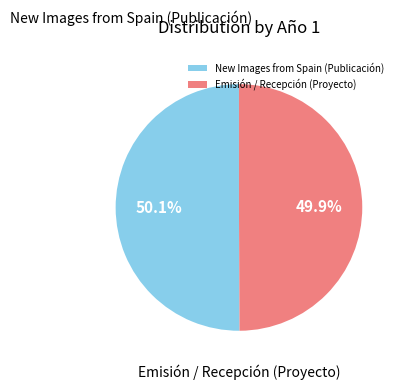

What is the ratio of the value at Emisión / Recepción (Proyecto) to the value at New Images from Spain (Publicación)?

1.0